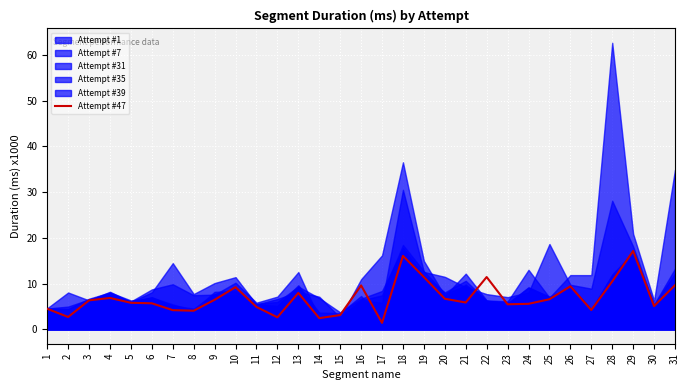

What is the approximate value at 14?

2.5